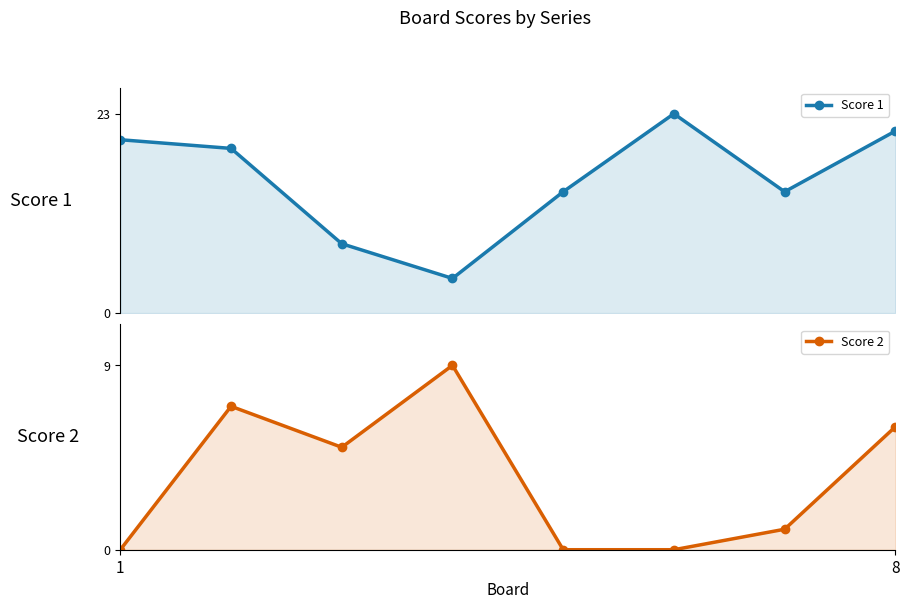

How many lines are shown in the chart?

2